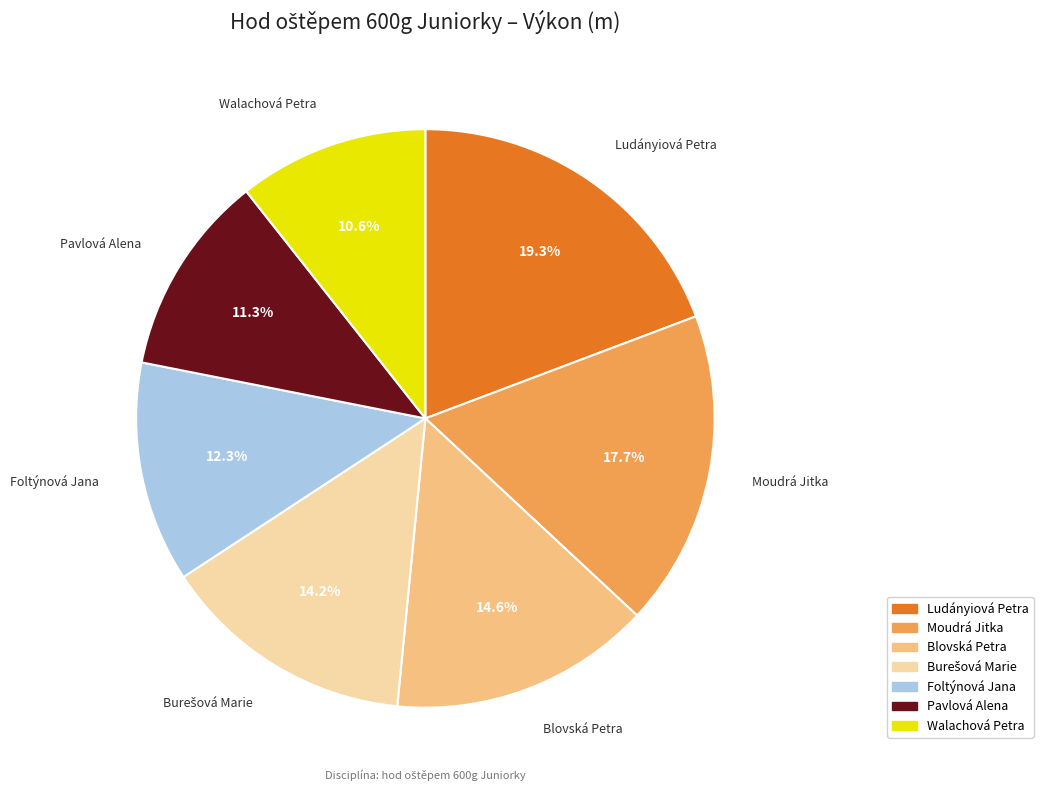

Is the sum of Pavlová Alena and Walachová Petra greater than half?

No